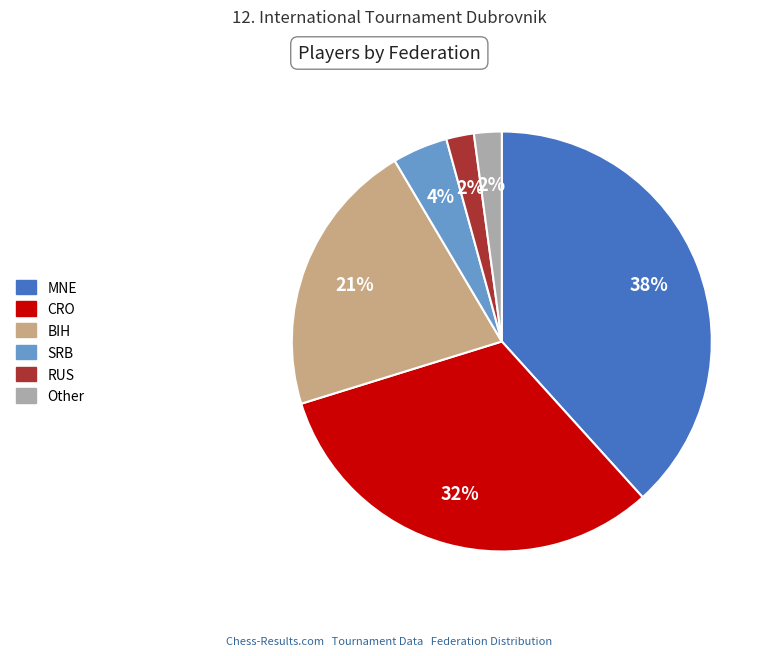

To the nearest percent, what portion does RUS represent?

2%